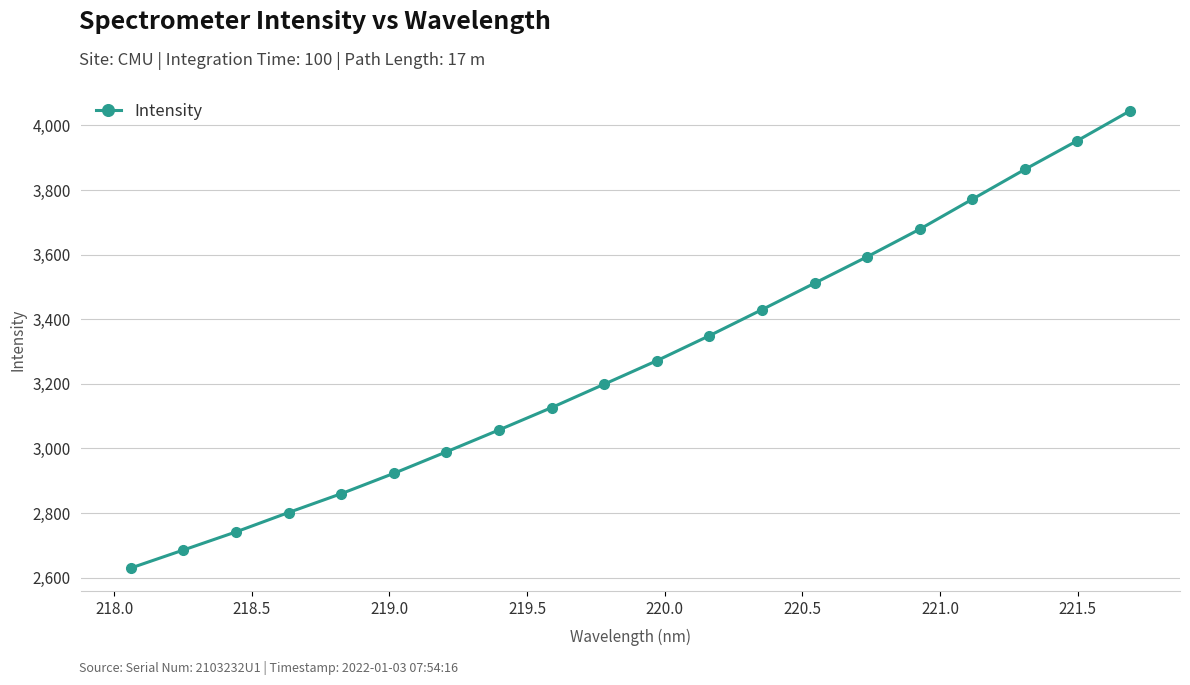

What is the maximum value shown in the chart?

4045.2